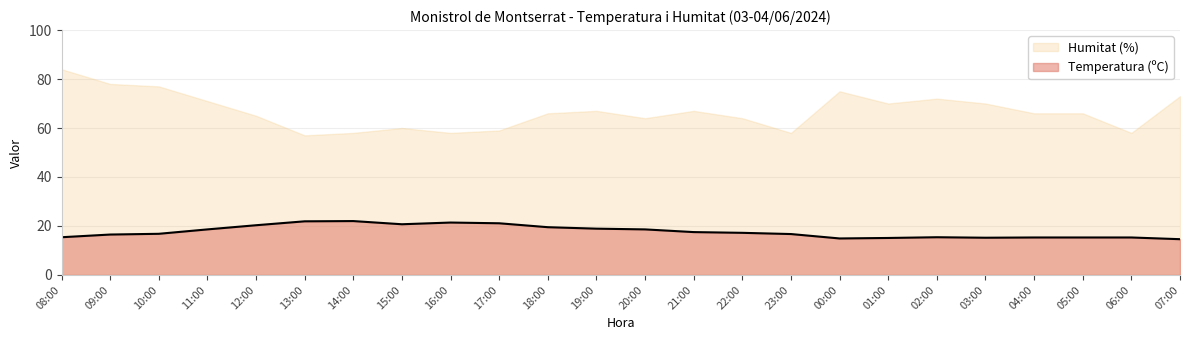

The chart shows a value of 20.7 at 15:00. True or false?

True